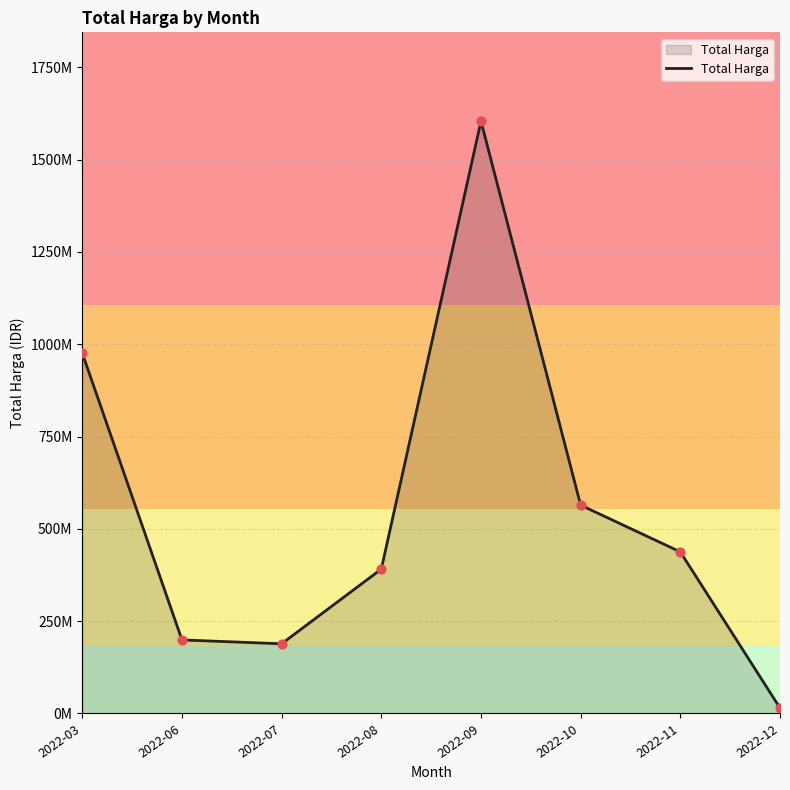

Between 2022-07 and 2022-11, which is larger?

2022-11